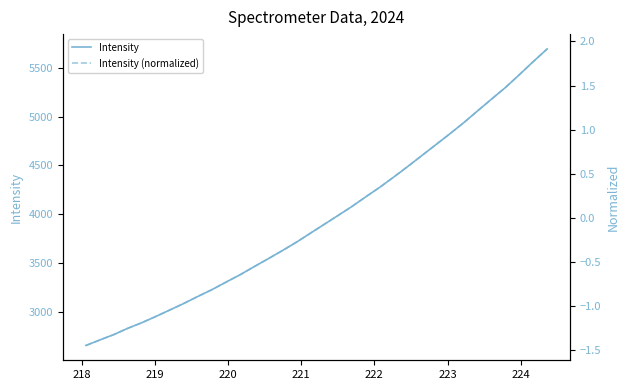

How many values in the Intensity (normalized) series are below 0?

18